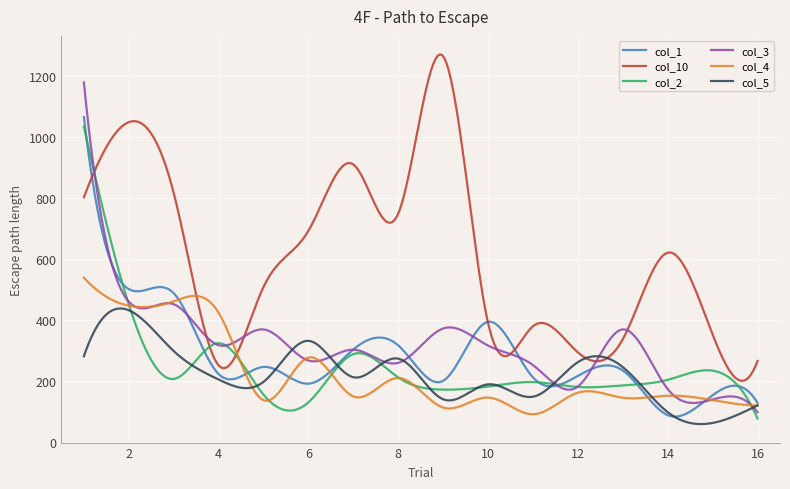

What is the lowest value of the col_5 series?

57.3